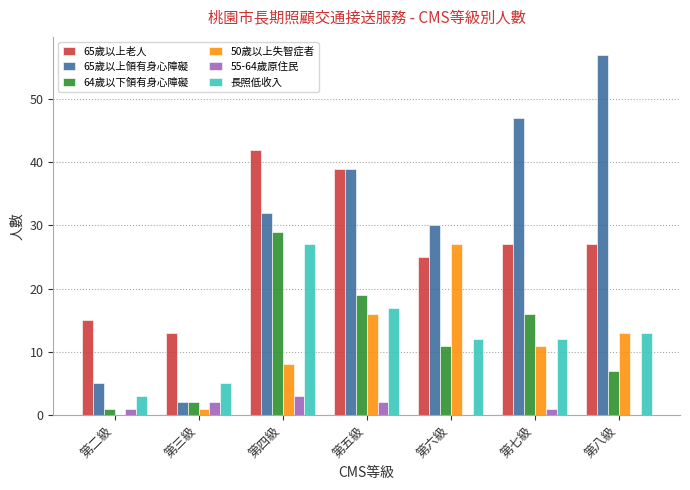

The 55-64歲原住民 series shows -2 at 第六級. True or false?

False